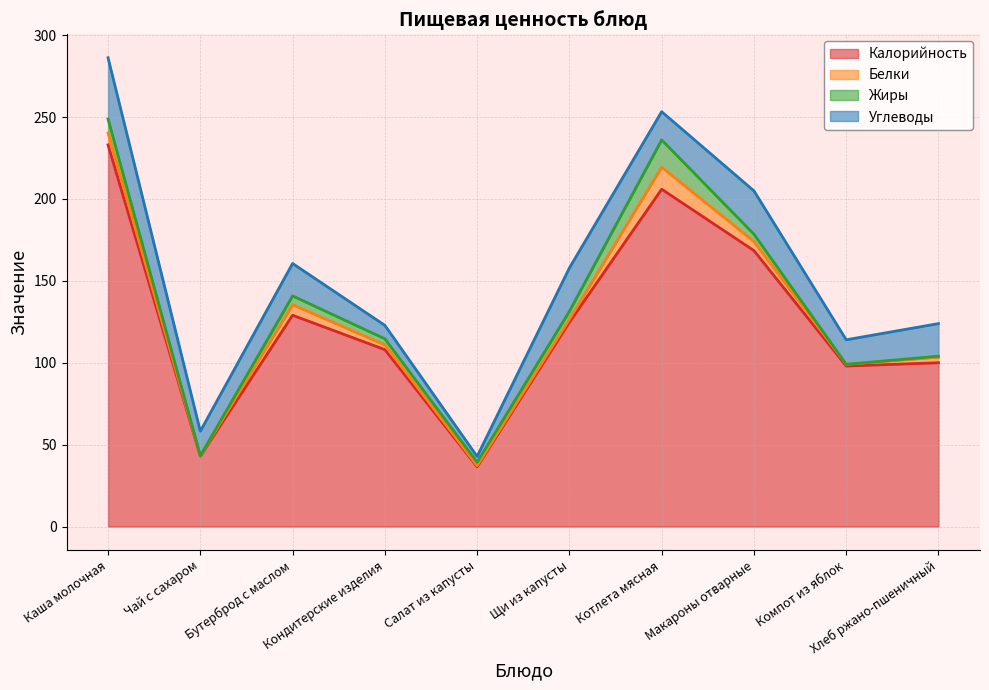

Rank the series at Компот из яблок from lowest to highest value.

Жиры, Белки, Углеводы, Калорийность